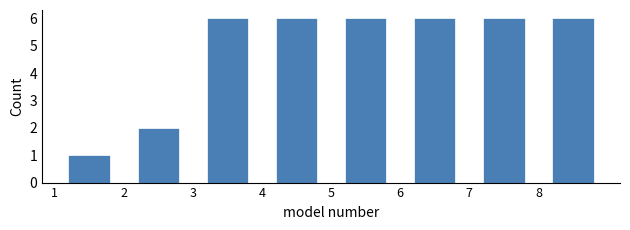

Reading left to right, list every bar in this chart as the range it spans on the x-axis followed by its height. The values are not printed on the chart, so give them approximately, as read against the axis.

1 to 2: 1
2 to 3: 2
3 to 4: 6
4 to 5: 6
5 to 6: 6
6 to 7: 6
7 to 8: 6
8 to 9: 6